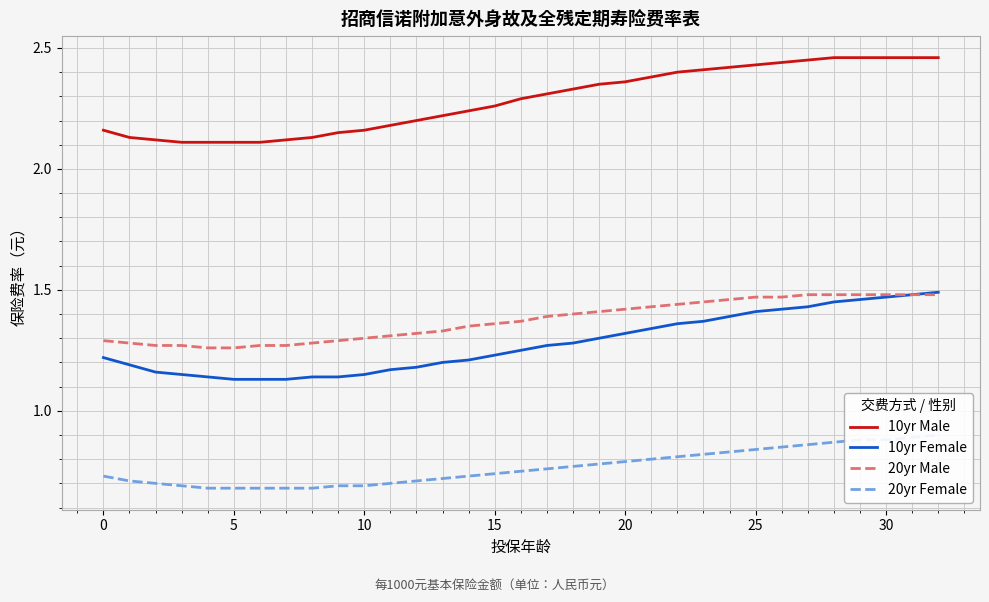

True or false: 10yr Male and 10yr Female cross at least once.

False